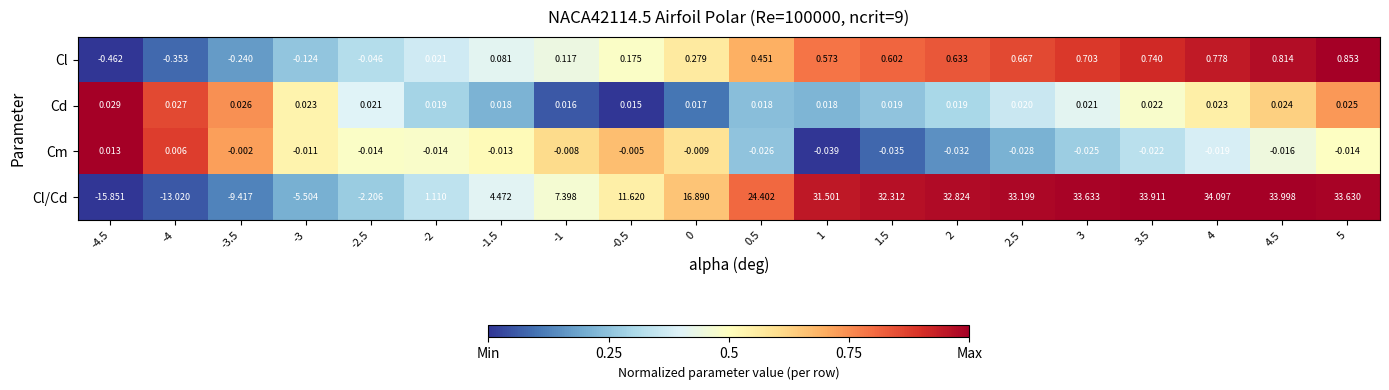

What is the difference between the highest and lowest values at 4.5?

34.0